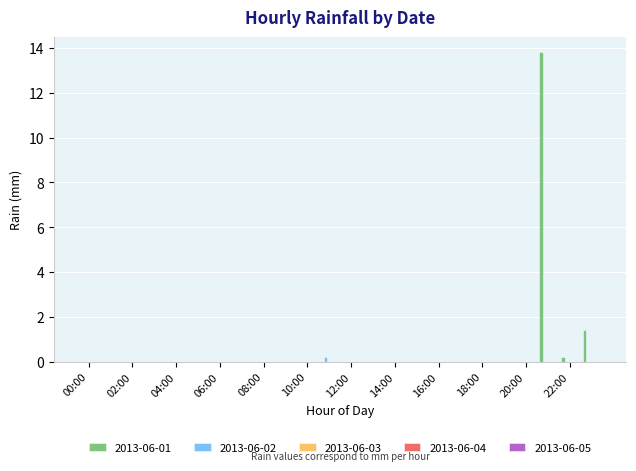

Are the bars horizontal?

No